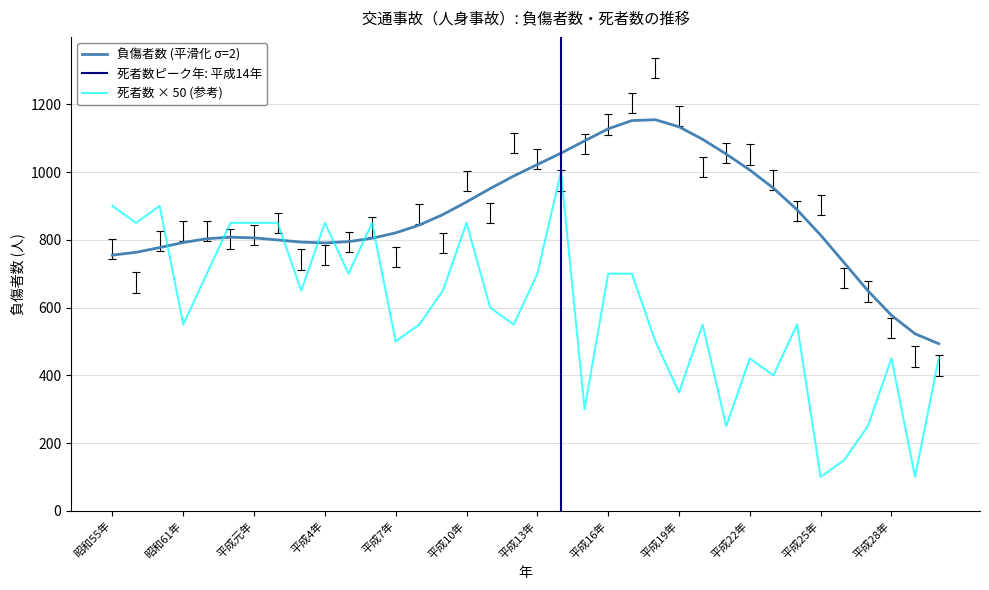

Which series has the largest total across all categories?

負傷者数